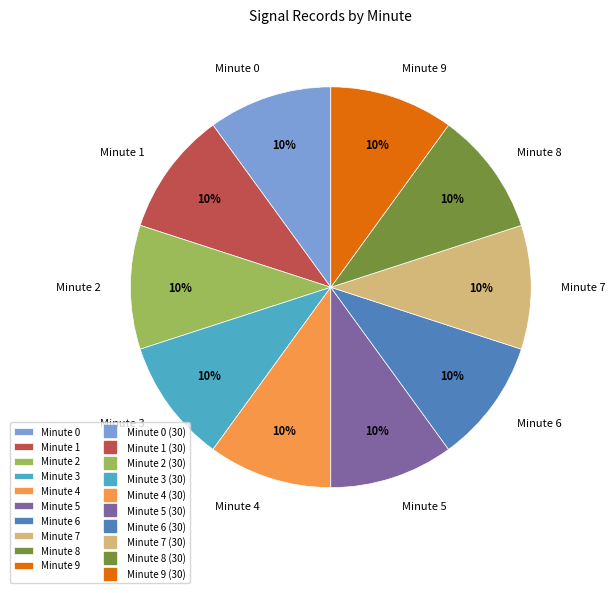

To the nearest percent, what portion does Minute 6 represent?

10%